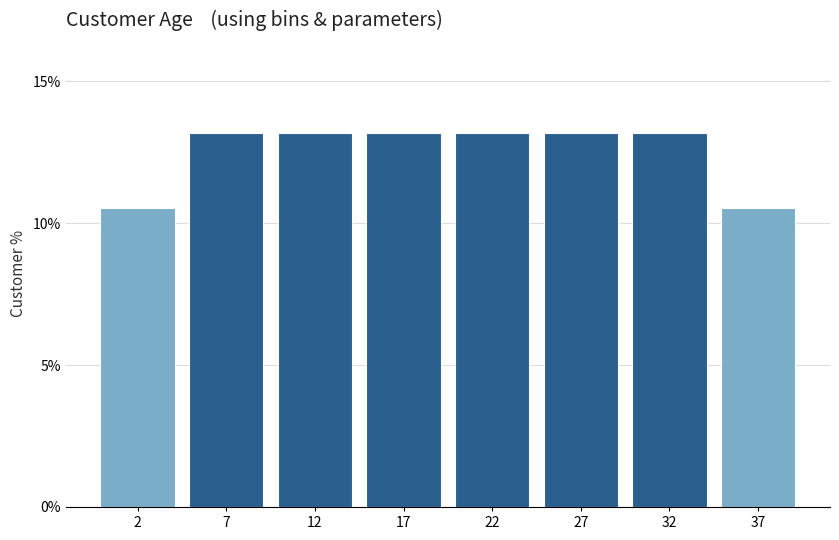

Reading left to right, what are all the values shown in this chart?

10.5	13.2	13.2	13.2	13.2	13.2	13.2	10.5